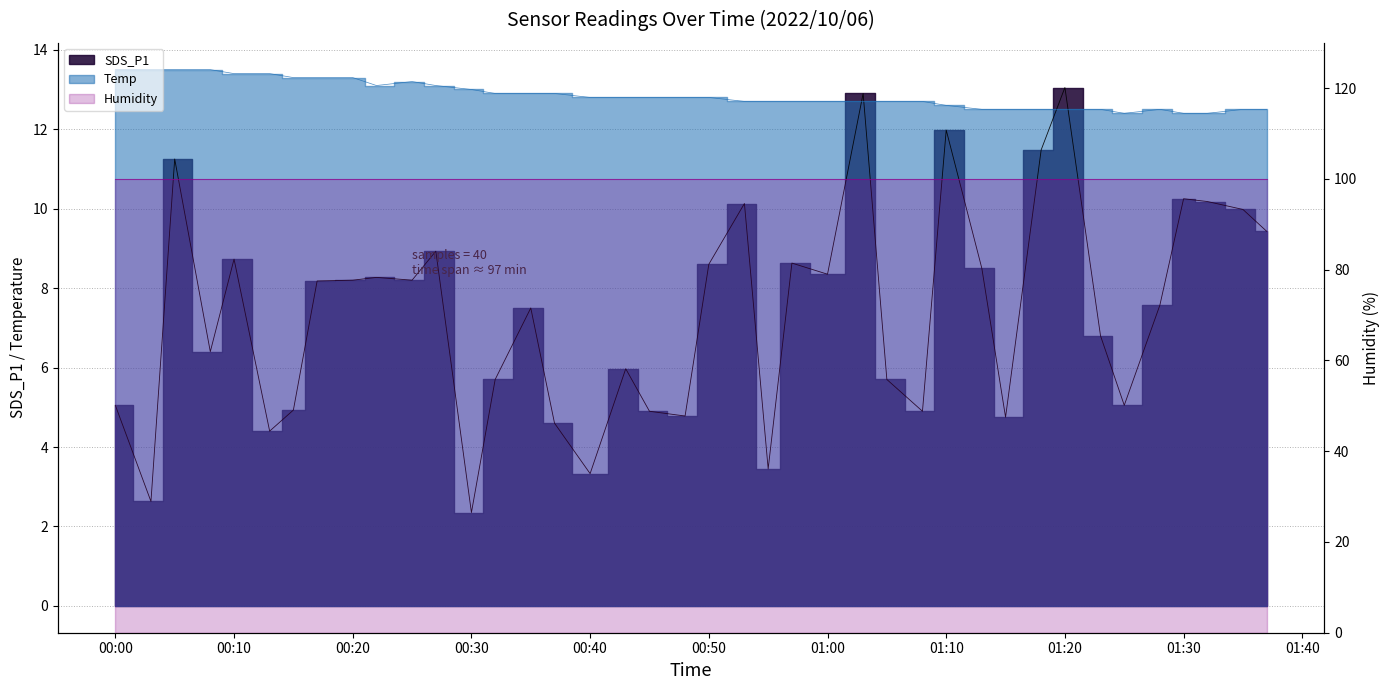

What is the maximum value for Temp?

13.5